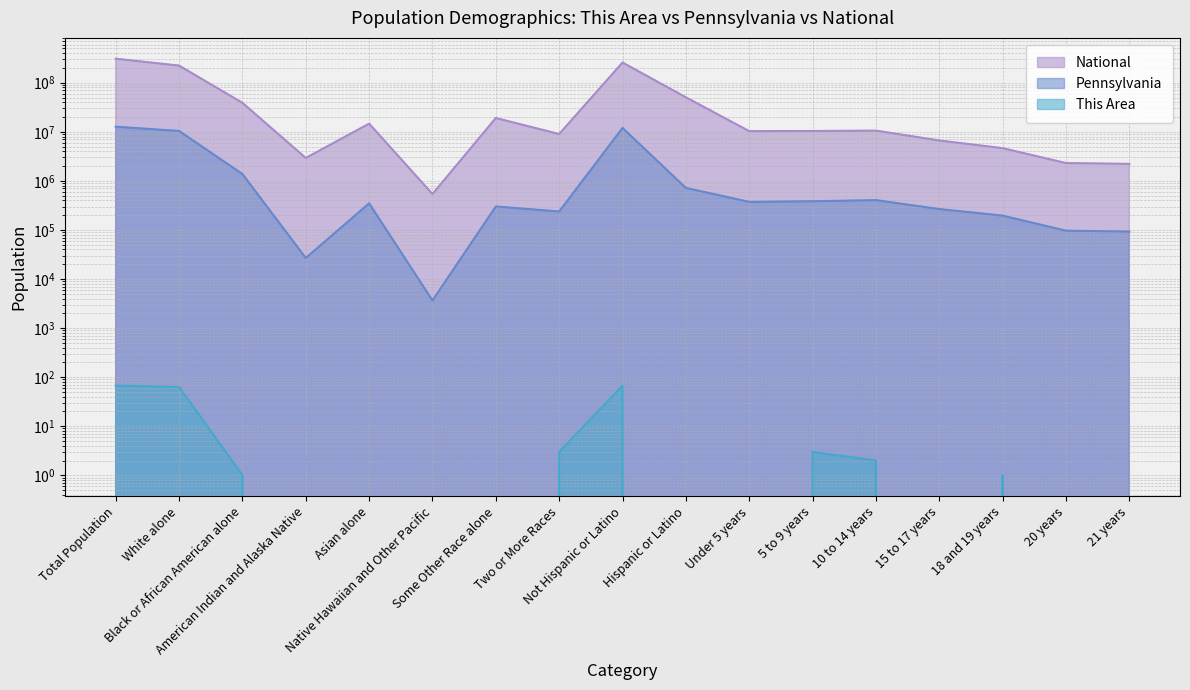

What is the sum of all Pennsylvania values?

39921643